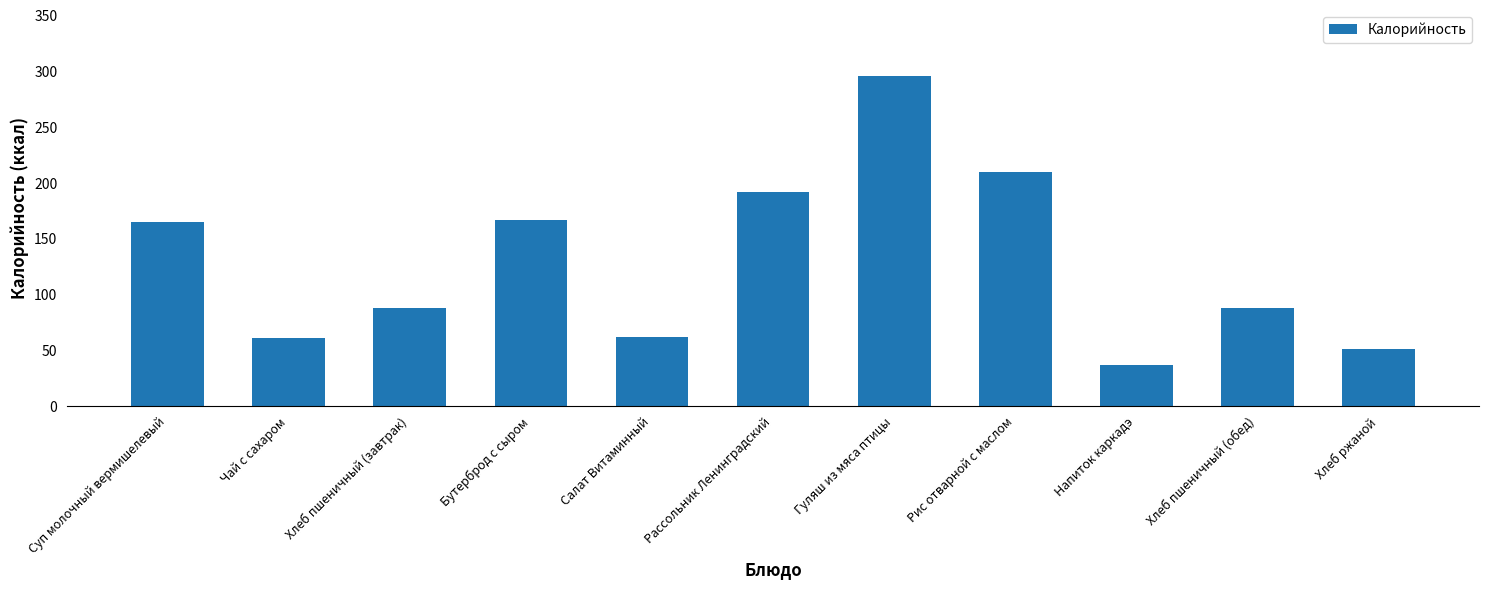

Between Напиток каркадэ and Рассольник Ленинградский, which is larger?

Рассольник Ленинградский